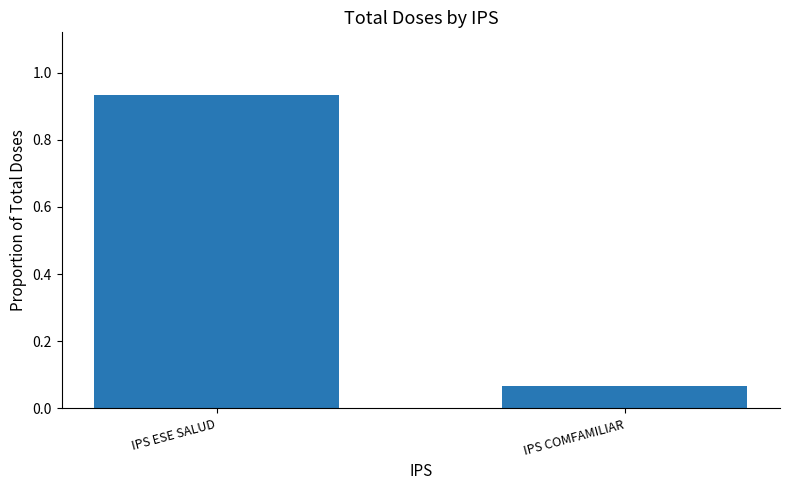

Which label corresponds to the smallest value in the chart?

IPS COMFAMILIAR